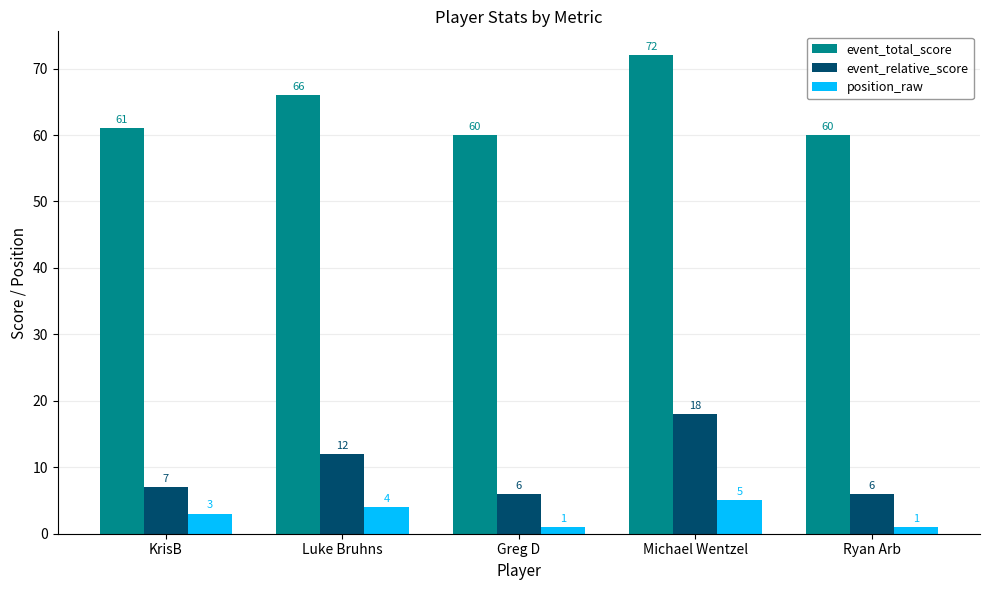

What is the spread (max minus min) of values at Michael Wentzel?

67